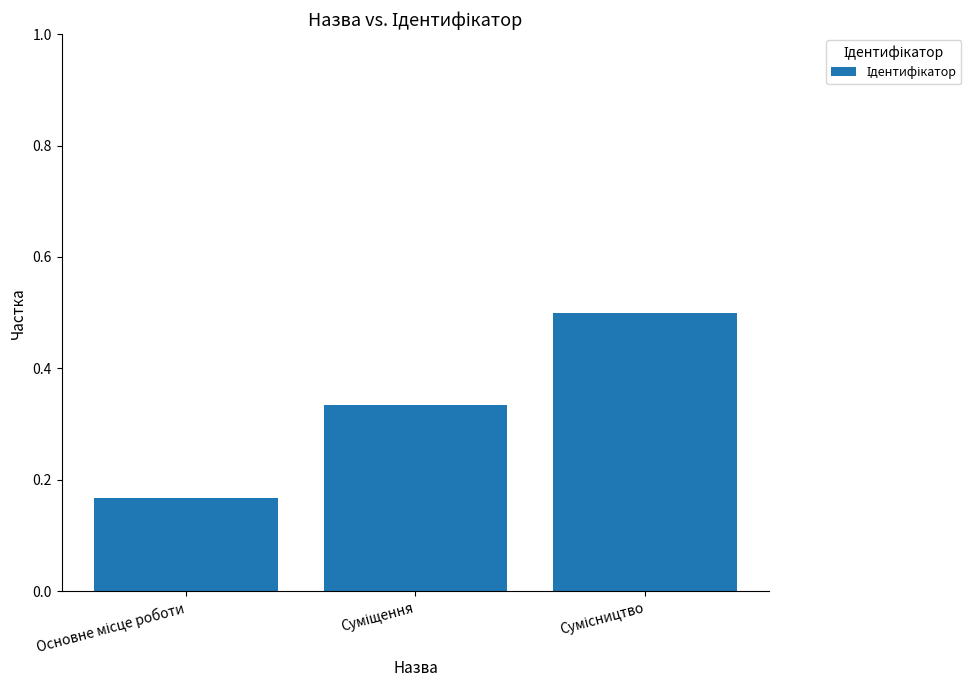

What is the maximum value shown in the chart?

0.5